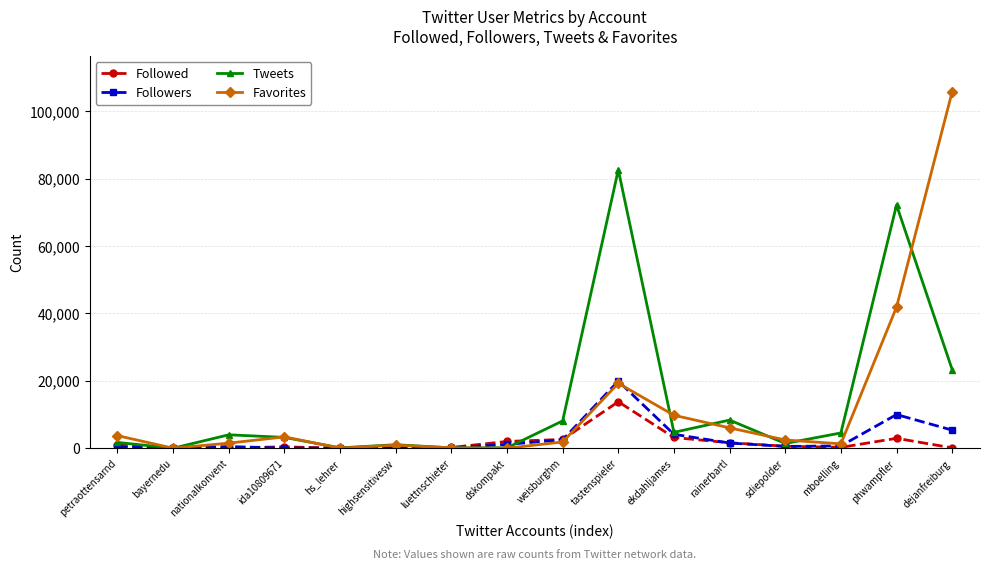

What is the difference between the Followed values at mboelling and highsensitivesw?

158